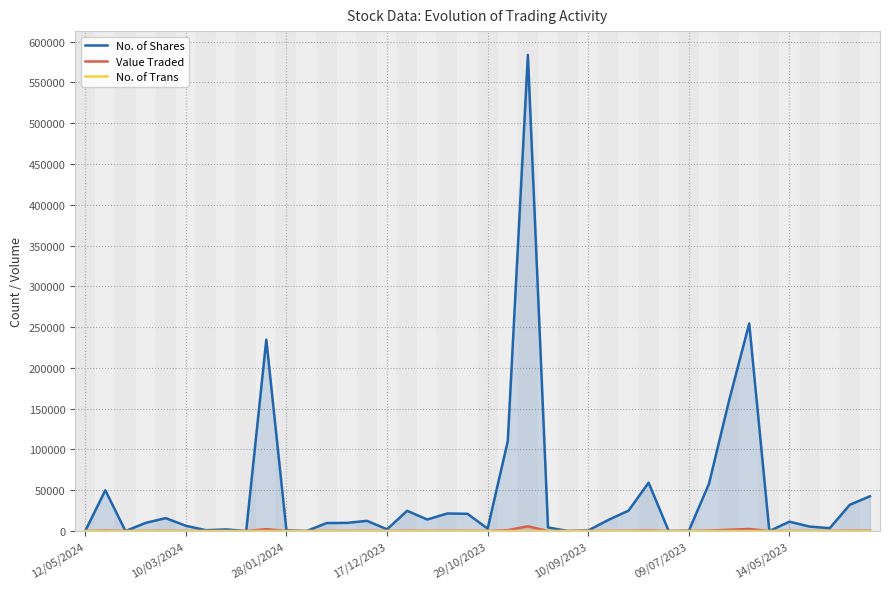

Which series has the largest range (max minus min)?

No. of Shares